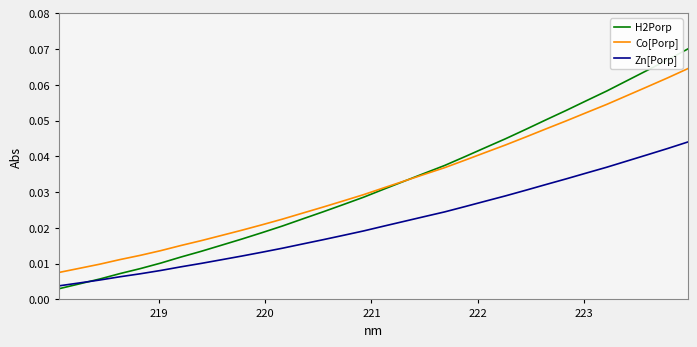

How many lines are shown in the chart?

3